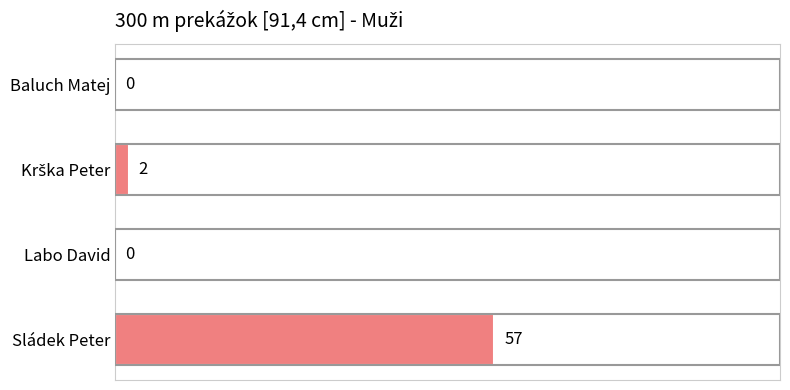

What is the sum of all values?

59